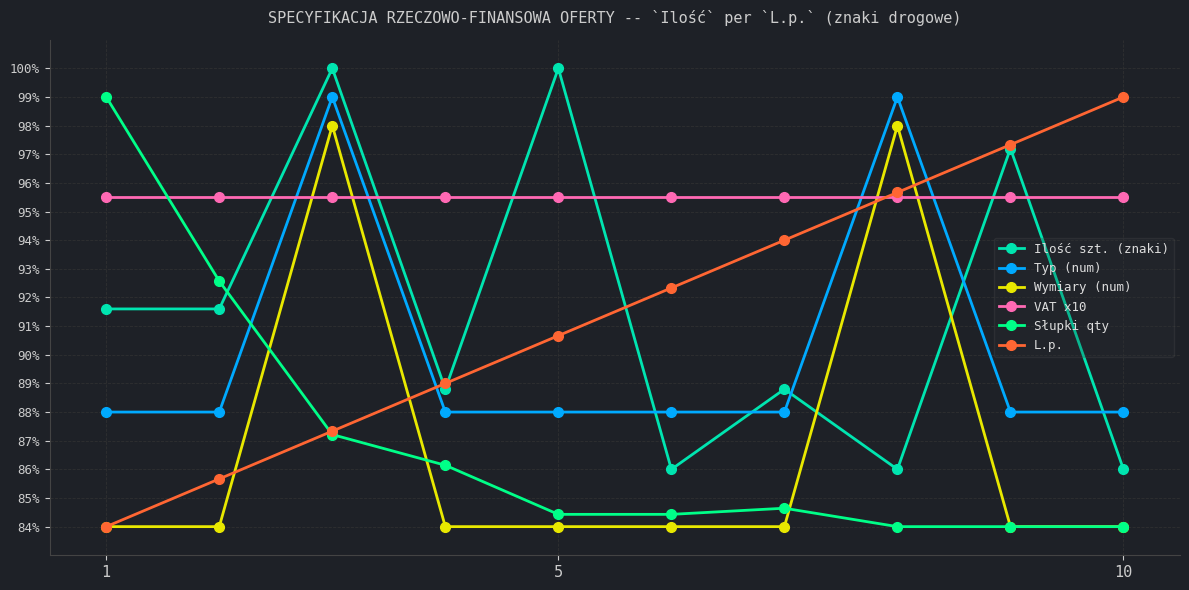

How many lines are shown in the chart?

6